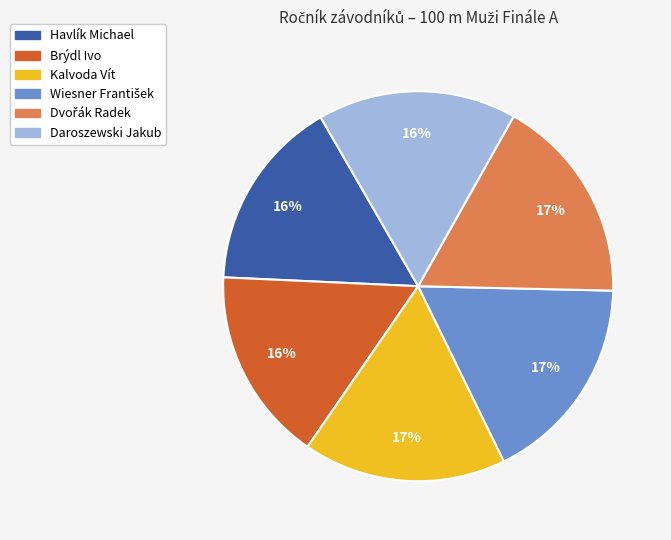

To the nearest percent, what is the difference between the largest and smallest slice percentages?

1%